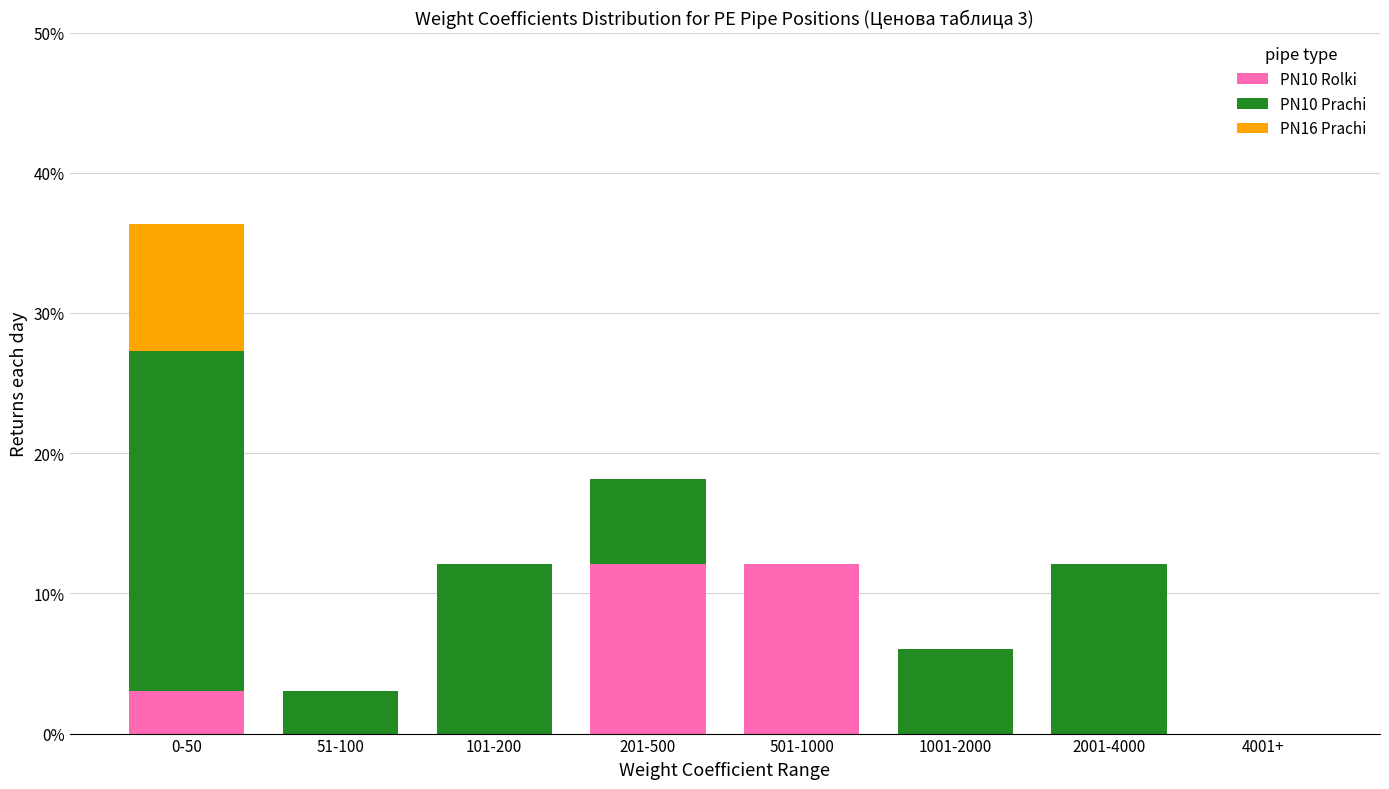

Reading right to left, list the values for the PN10 Rolki series.

4001+=0.0	2001-4000=0.0	1001-2000=0.0	501-1000=12.1	201-500=12.1	101-200=0.0	51-100=0.0	0-50=3.0